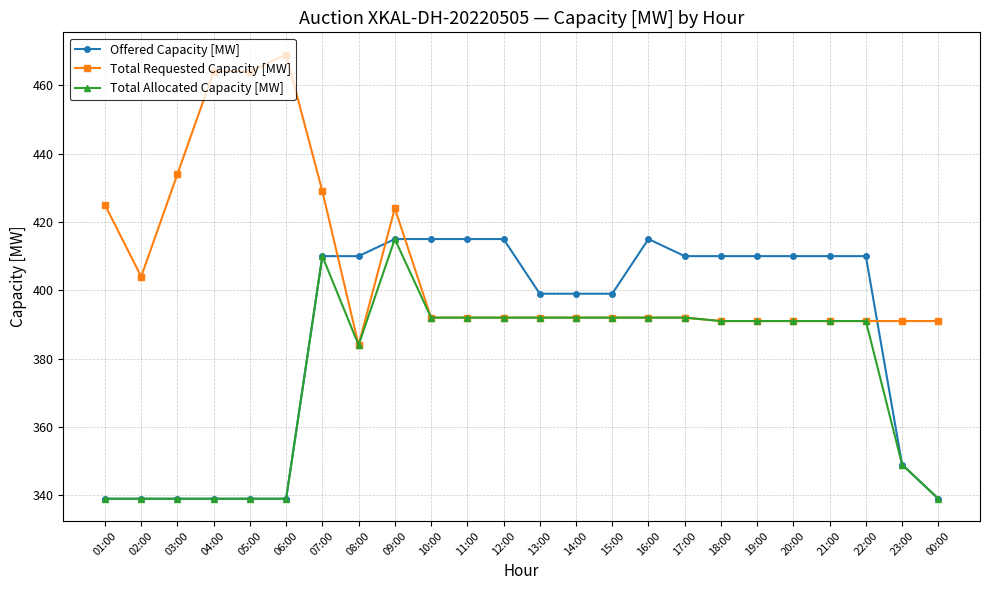

What is the value of the Total Requested Capacity [MW] point at the 3rd from the left?

434